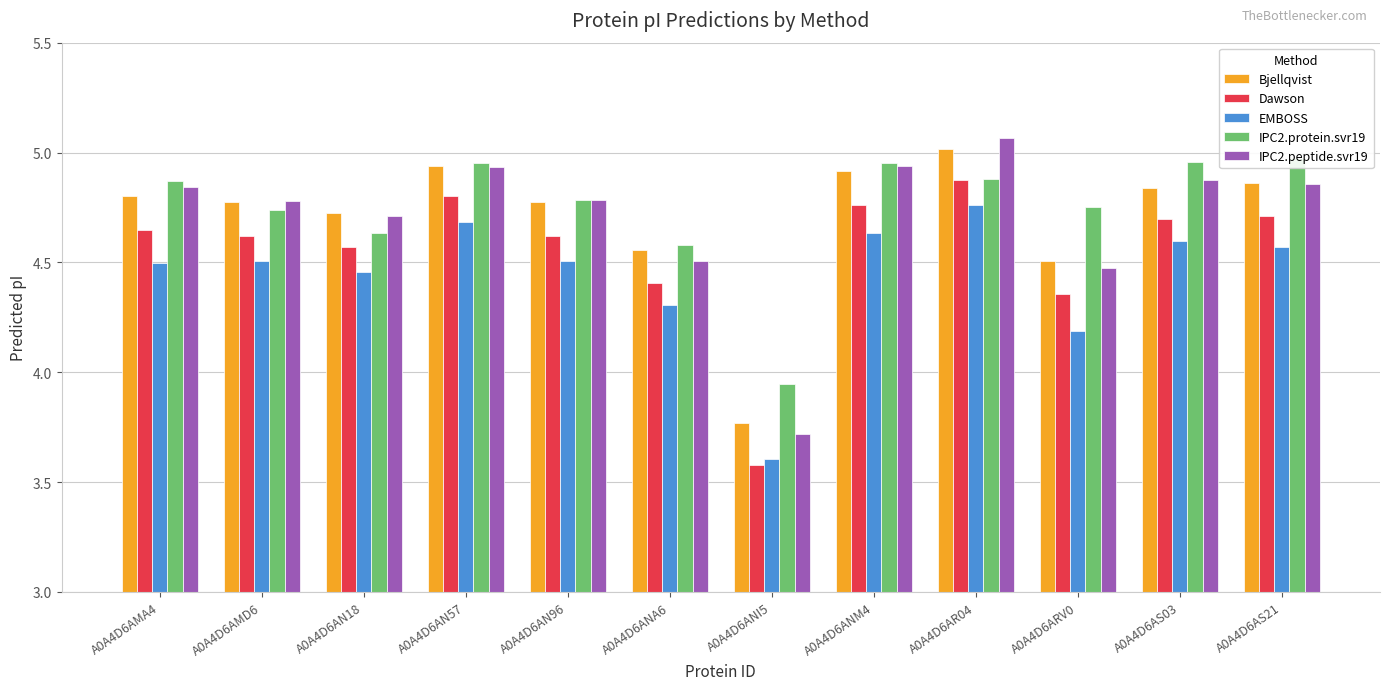

Reading left to right, transcribe all the data shown in this chart.

Bjellqvist: A0A4D6AMA4=4.8	A0A4D6AMD6=4.8	A0A4D6AN18=4.7	A0A4D6AN57=4.9	A0A4D6AN96=4.8	A0A4D6ANA6=4.6	A0A4D6ANI5=3.8	A0A4D6ANM4=4.9	A0A4D6AR04=5.0	A0A4D6ARV0=4.5	A0A4D6AS03=4.8	A0A4D6AS21=4.9
Dawson: A0A4D6AMA4=4.6	A0A4D6AMD6=4.6	A0A4D6AN18=4.6	A0A4D6AN57=4.8	A0A4D6AN96=4.6	A0A4D6ANA6=4.4	A0A4D6ANI5=3.6	A0A4D6ANM4=4.8	A0A4D6AR04=4.9	A0A4D6ARV0=4.4	A0A4D6AS03=4.7	A0A4D6AS21=4.7
EMBOSS: A0A4D6AMA4=4.5	A0A4D6AMD6=4.5	A0A4D6AN18=4.5	A0A4D6AN57=4.7	A0A4D6AN96=4.5	A0A4D6ANA6=4.3	A0A4D6ANI5=3.6	A0A4D6ANM4=4.6	A0A4D6AR04=4.8	A0A4D6ARV0=4.2	A0A4D6AS03=4.6	A0A4D6AS21=4.6
IPC2.protein.svr19: A0A4D6AMA4=4.9	A0A4D6AMD6=4.7	A0A4D6AN18=4.6	A0A4D6AN57=5.0	A0A4D6AN96=4.8	A0A4D6ANA6=4.6	A0A4D6ANI5=3.9	A0A4D6ANM4=5.0	A0A4D6AR04=4.9	A0A4D6ARV0=4.8	A0A4D6AS03=5.0	A0A4D6AS21=5.0
IPC2.peptide.svr19: A0A4D6AMA4=4.8	A0A4D6AMD6=4.8	A0A4D6AN18=4.7	A0A4D6AN57=4.9	A0A4D6AN96=4.8	A0A4D6ANA6=4.5	A0A4D6ANI5=3.7	A0A4D6ANM4=4.9	A0A4D6AR04=5.1	A0A4D6ARV0=4.5	A0A4D6AS03=4.9	A0A4D6AS21=4.9